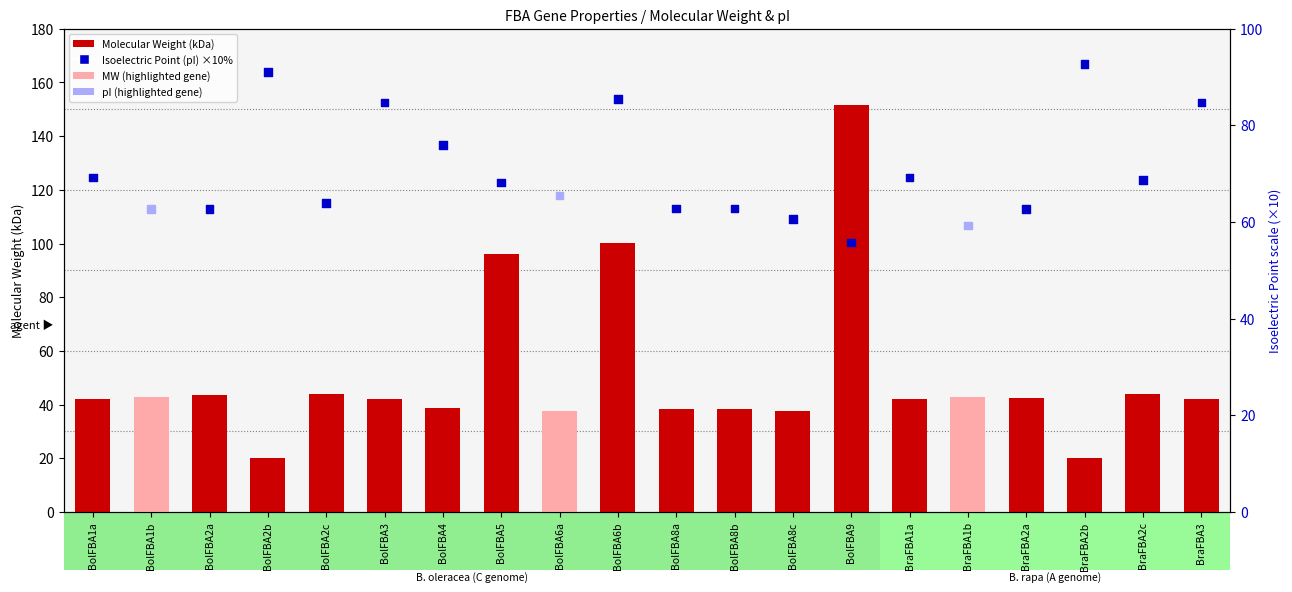

At which category is the sum across all series the highest?

BolFBA9